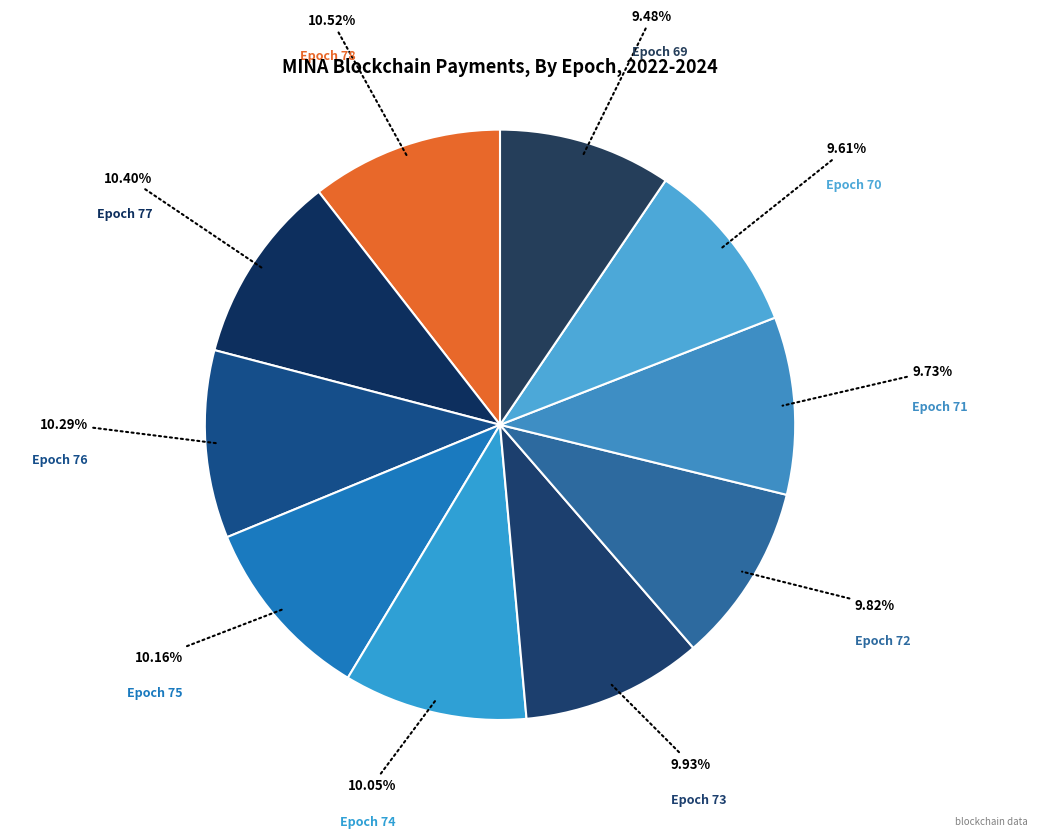

Is it true that Epoch 73 is 10% of the pie?

True